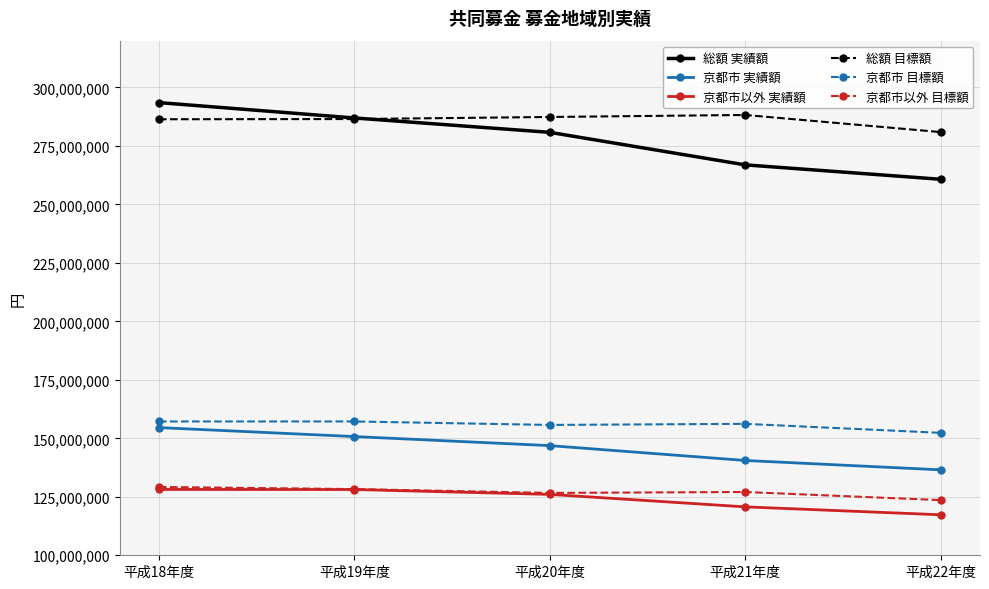

What is the value of the 京都市 実績額 point at the 5th from the left?

136526031